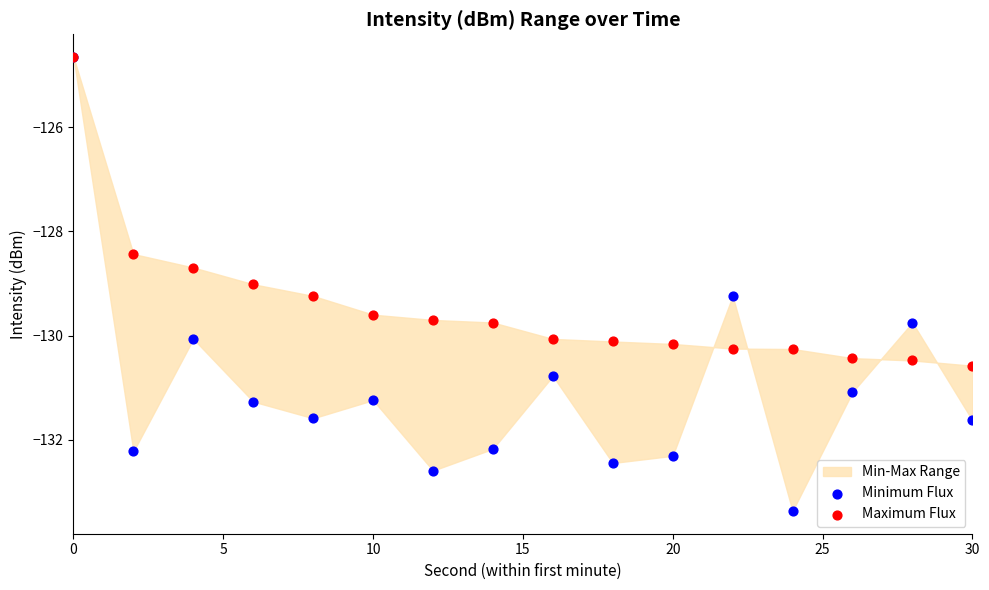

In the Maximum Flux series, what Y value is closest to -127?

-128.4